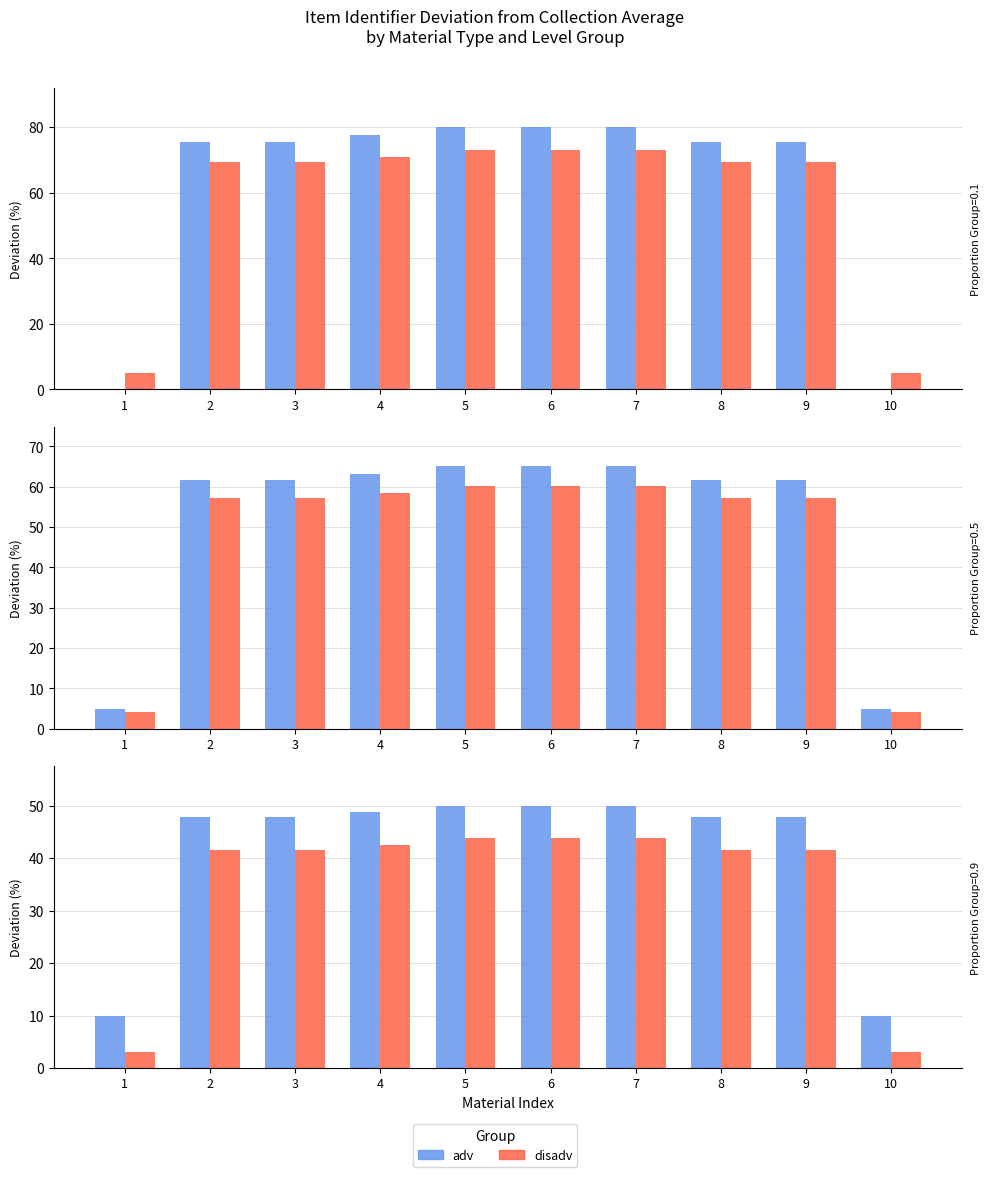

What is the approximate value of adv at 1?

10.0